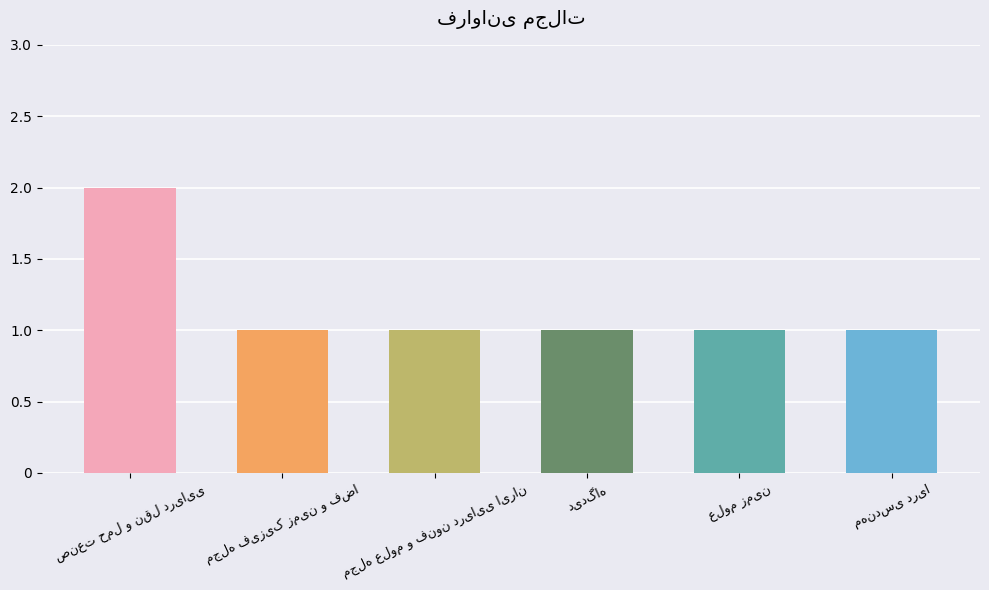

What is the value of the 6th bar from the left?

1